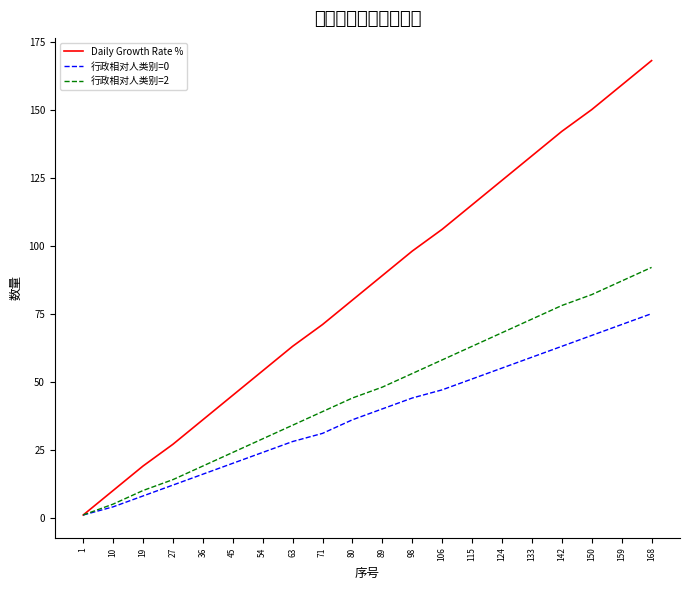

Is this an area chart (filled region under the line)?

No